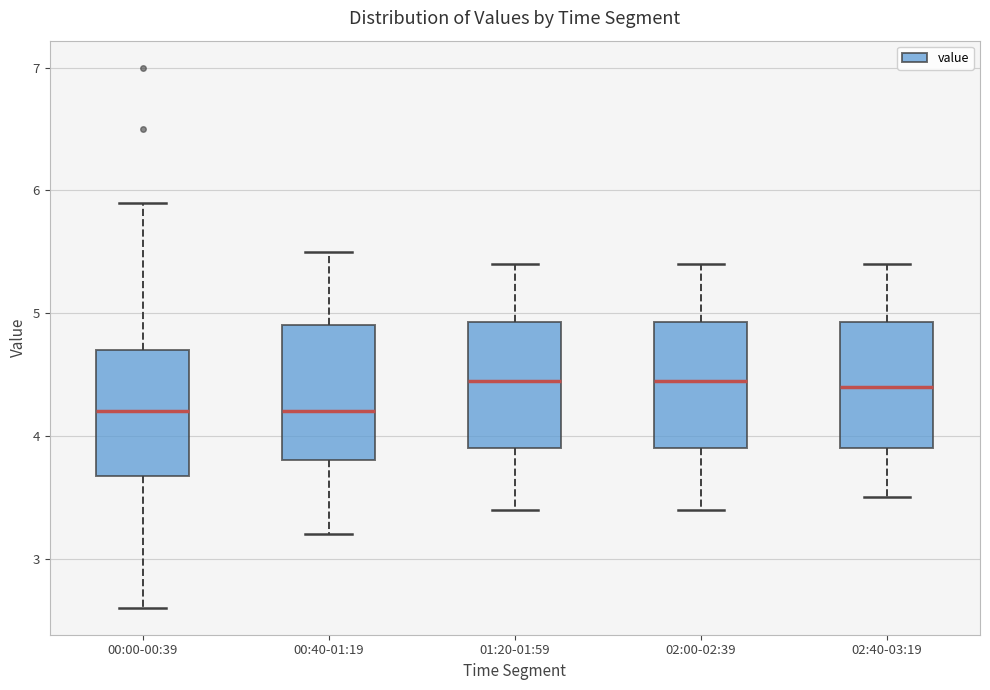

Reading left to right, read every box against the y-axis: the position of its median line, the range the box covers, and the ends of its whiskers. The values are not printed on the chart, so give them approximately, as read against the axis.

00:00-00:39: median 4.2, box 3.7 to 4.7, whiskers 2.6 to 5.9
00:40-01:19: median 4.2, box 3.8 to 4.9, whiskers 3.2 to 5.5
01:20-01:59: median 4.5, box 3.9 to 4.9, whiskers 3.4 to 5.4
02:00-02:39: median 4.5, box 3.9 to 4.9, whiskers 3.4 to 5.4
02:40-03:19: median 4.4, box 3.9 to 4.9, whiskers 3.5 to 5.4